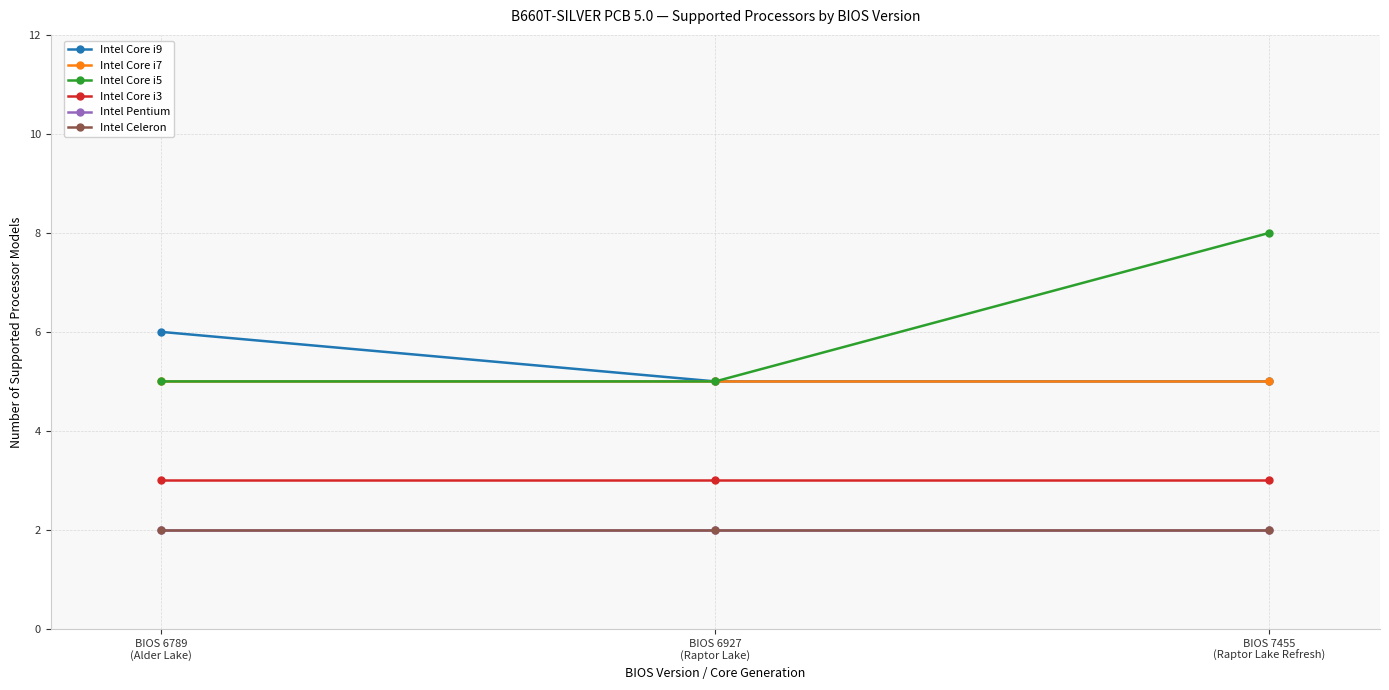

Is the value of Intel Core i3 at BIOS 7455
(Raptor Lake Refresh) greater than the value of Intel Core i5 at BIOS 6927
(Raptor Lake)?

No